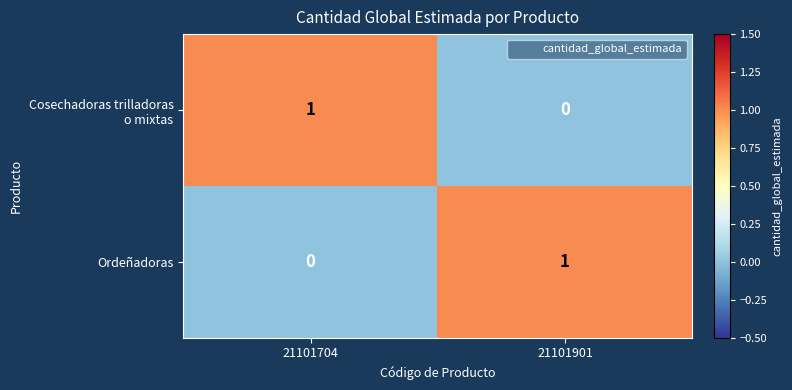

True or false: Ordeñadoras has a value of 1 at 21101901.

True